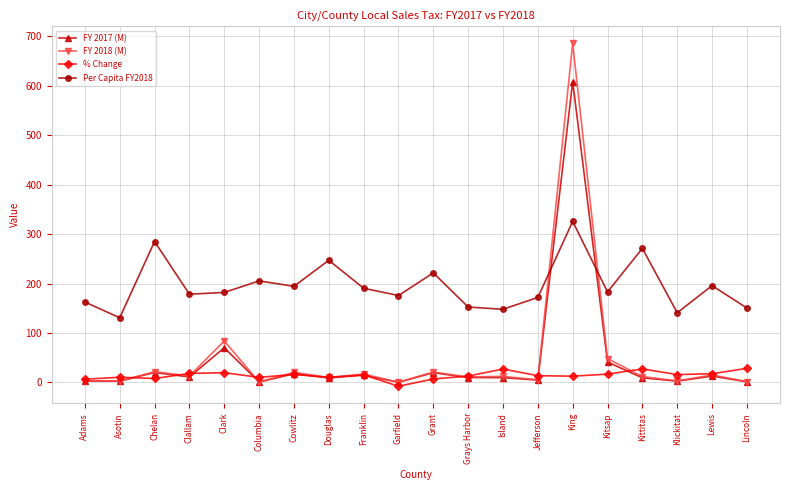

True or false: Per Capita FY2018 has a value of 398.8 at Douglas.

False